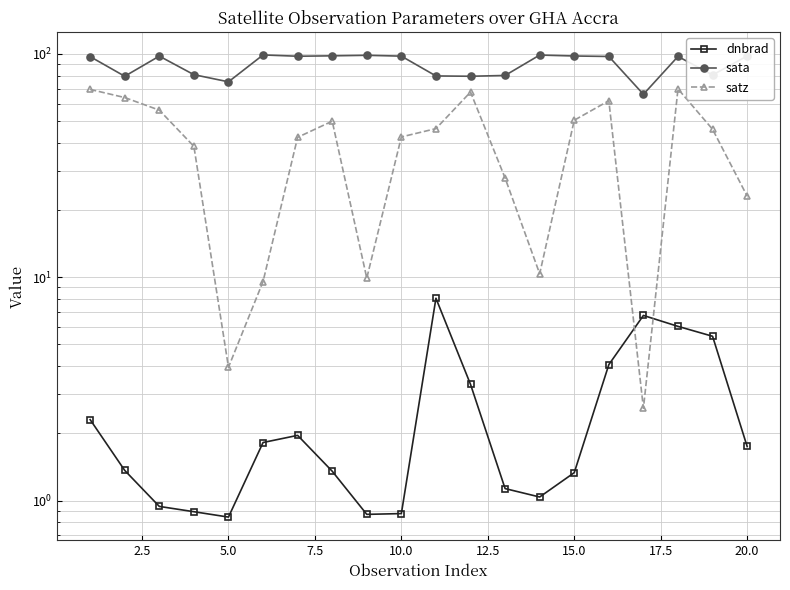

Reading left to right, transcribe all the data shown in this chart.

dnbrad: 2.3	1.4	0.9	0.9	0.8	1.8	2.0	1.4	0.9	0.9	8.1	3.3	1.1	1.0	1.3	4.1	6.7	6.0	5.4	1.7
sata: 97.3	79.5	97.8	80.8	75.0	99.0	97.7	98.1	98.6	97.8	79.7	79.5	80.1	98.9	97.9	97.5	66.0	97.5	80.5	97.9
satz: 69.4	63.8	56.0	38.6	4.0	9.6	42.3	50.0	9.9	42.5	46.3	67.5	27.8	10.4	50.5	61.7	2.6	69.7	46.0	23.1